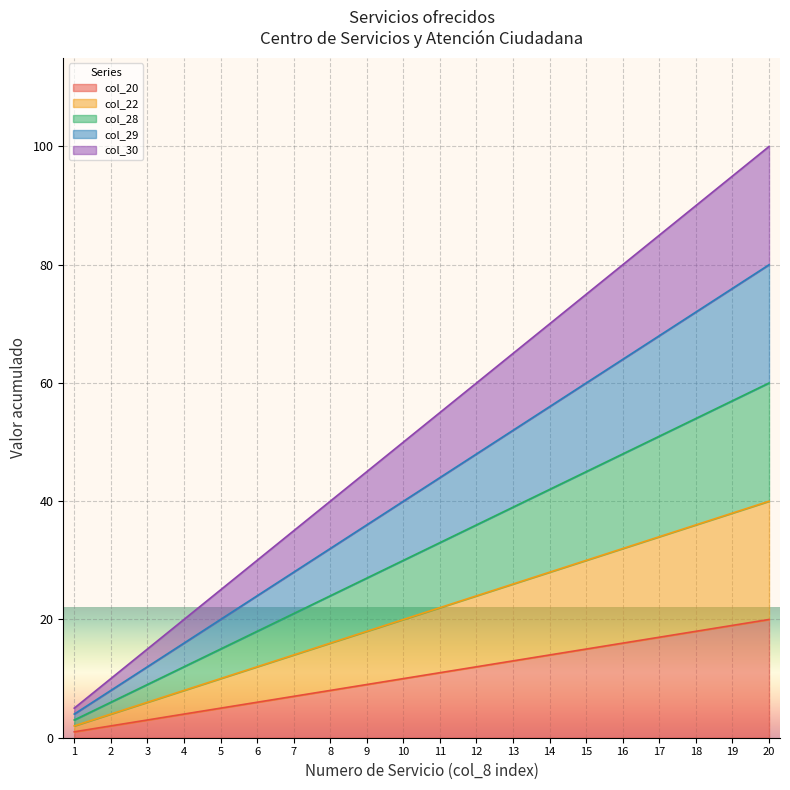

At 9, list the series in order from smallest to largest.

col_20, col_22, col_28, col_29, col_30